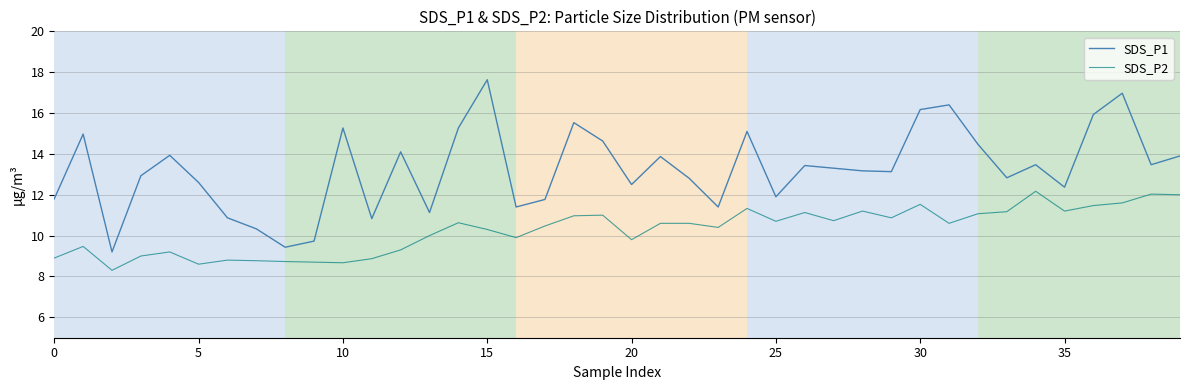

What is the maximum value for SDS_P1?

17.6